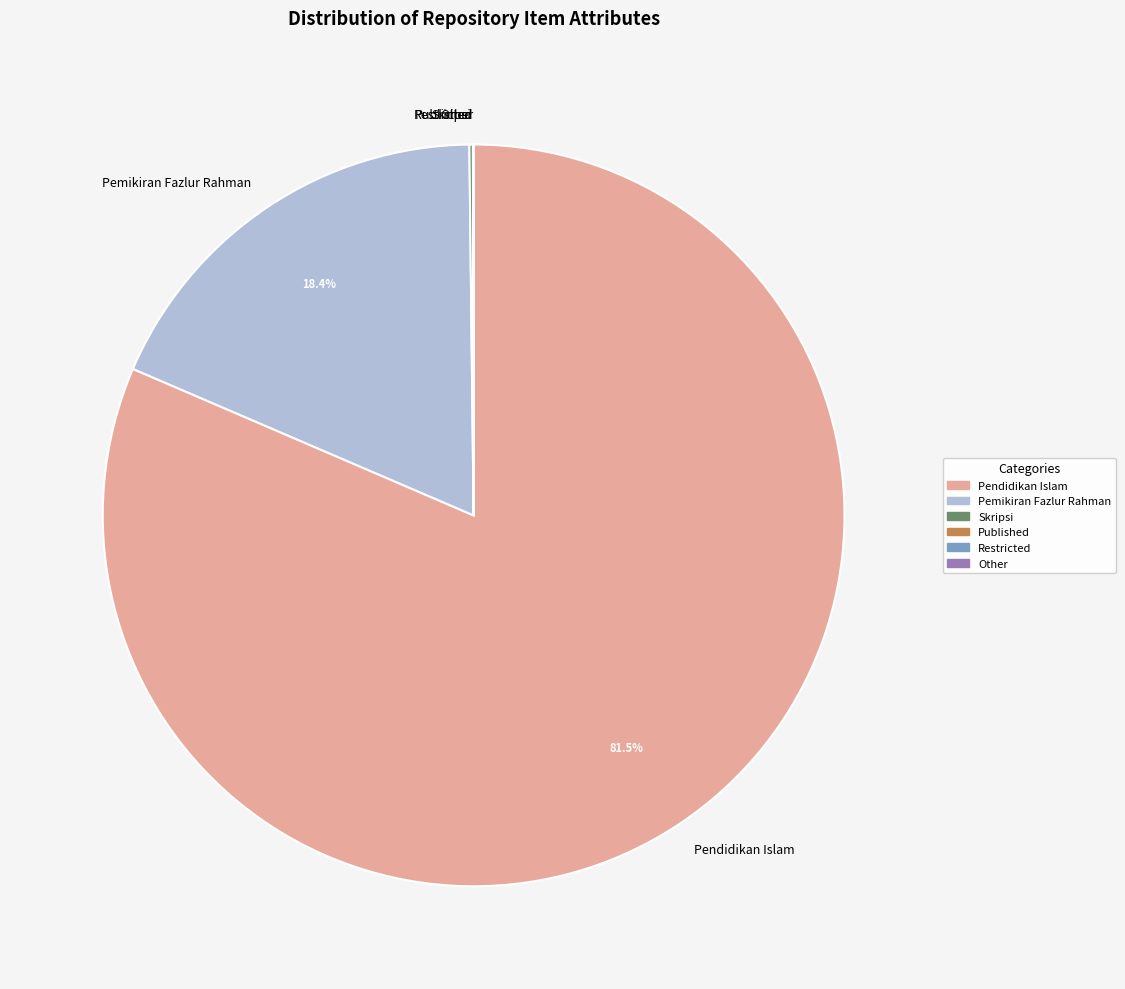

Is there a majority slice in this chart?

Yes